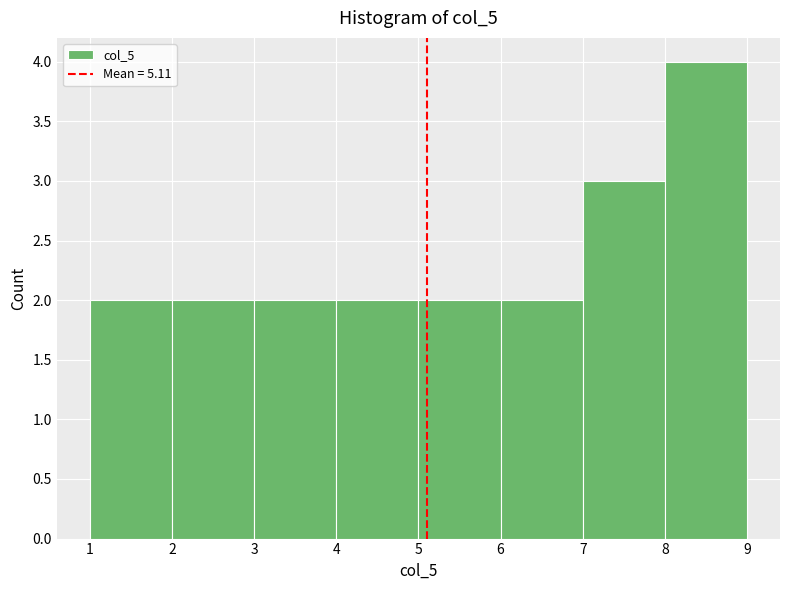

Reading left to right, transcribe this chart: for each bar, give the range it covers on the x-axis and its height. The values are not printed on the chart, so give them approximately, as read against the axis.

1 to 2: 2
2 to 3: 2
3 to 4: 2
4 to 5: 2
5 to 6: 2
6 to 7: 2
7 to 8: 3
8 to 9: 4